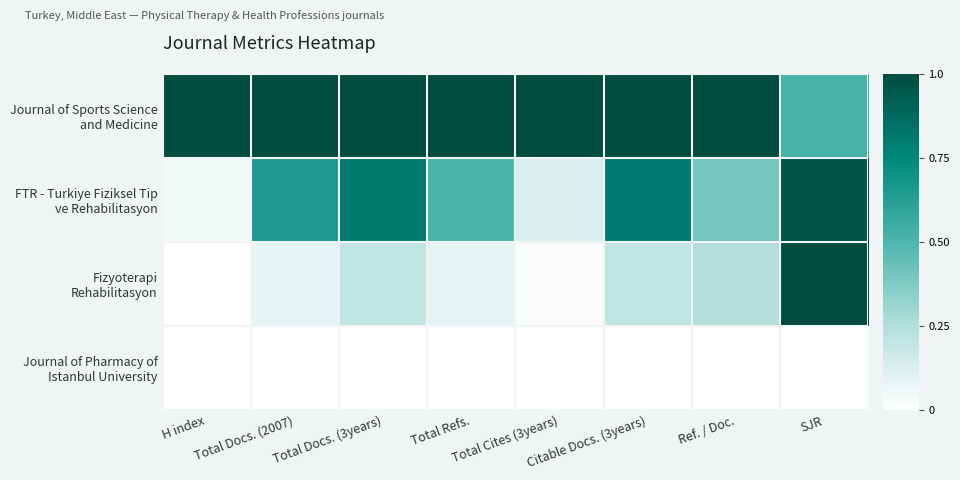

At Total Cites (3years), list the series in order from smallest to largest.

Journal of Pharmacy of Istanbul University, Fizyoterapi Rehabilitasyon, FTR - Turkiye Fiziksel Tip ve Rehabilitasyon, Journal of Sports Science and Medicine